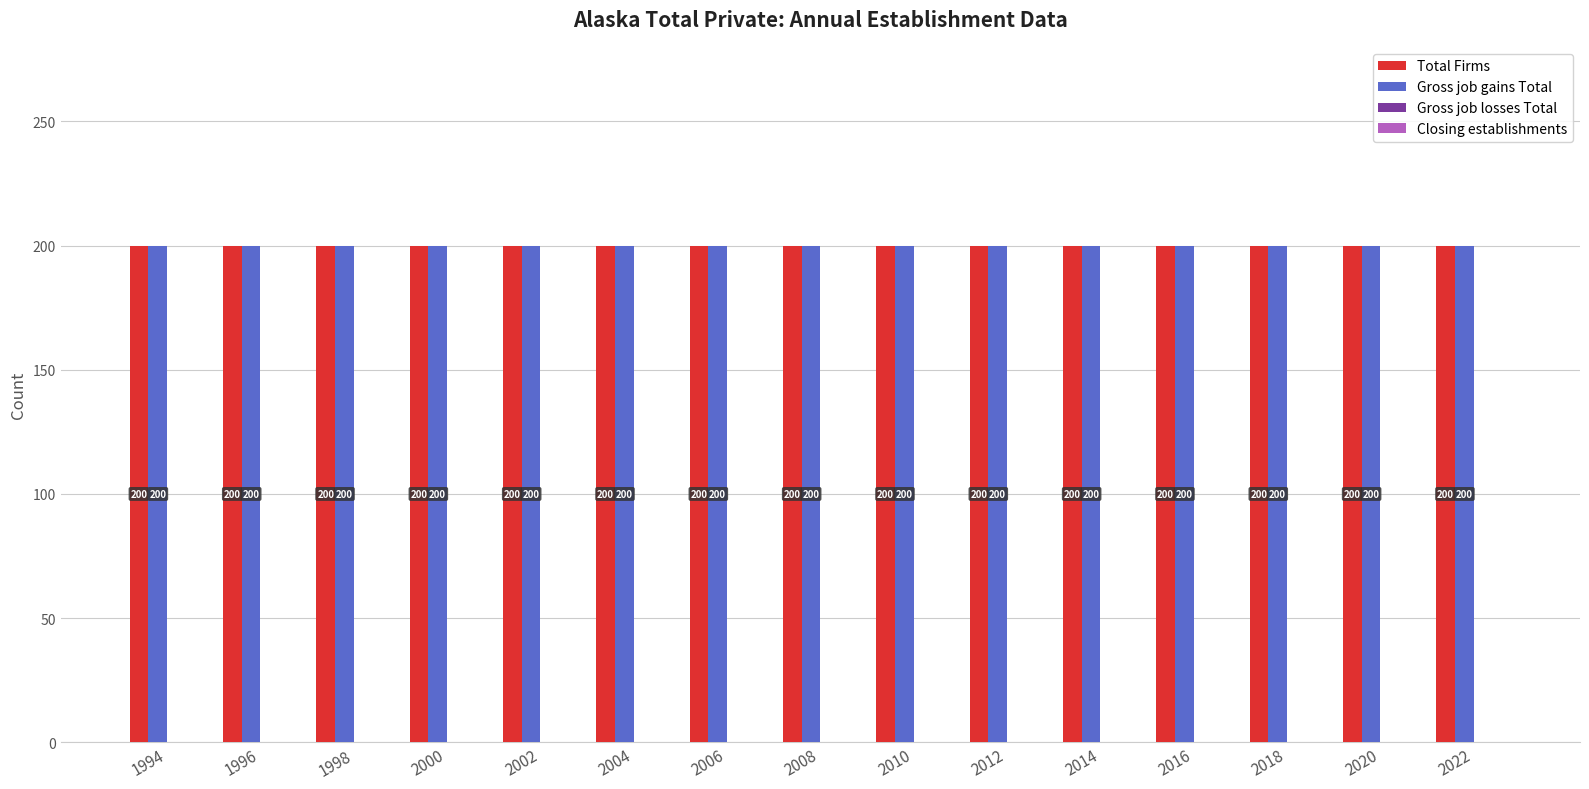

Does the chart contain any negative values?

No